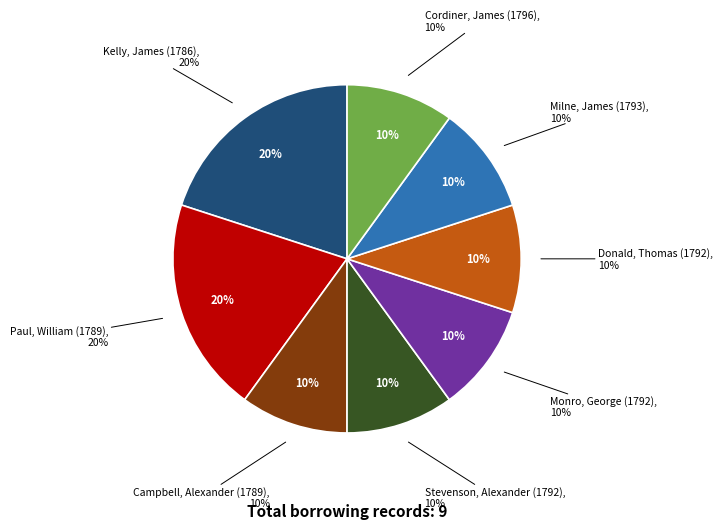

Does Kelly, James (1786) represent more than half of the total?

No